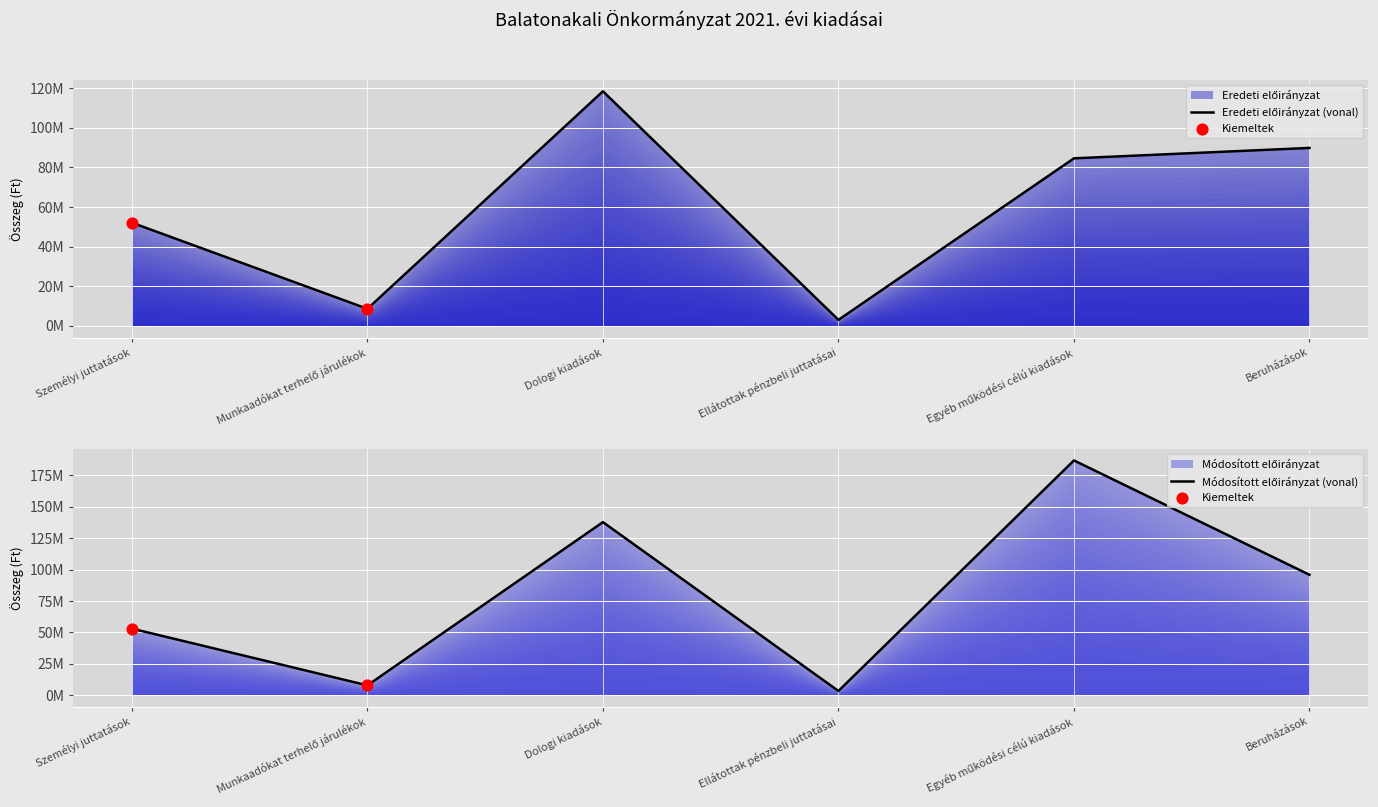

Which series has the largest total across all categories?

Módosított előirányzat